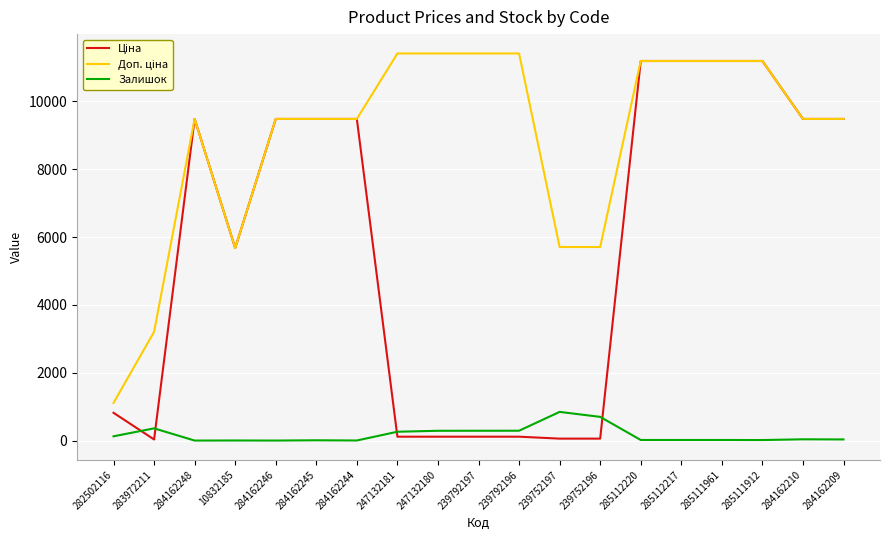

What is the greatest value displayed?

11410.0